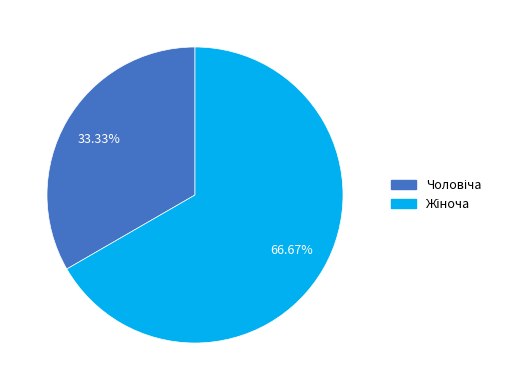

Does any single category account for the majority?

Yes